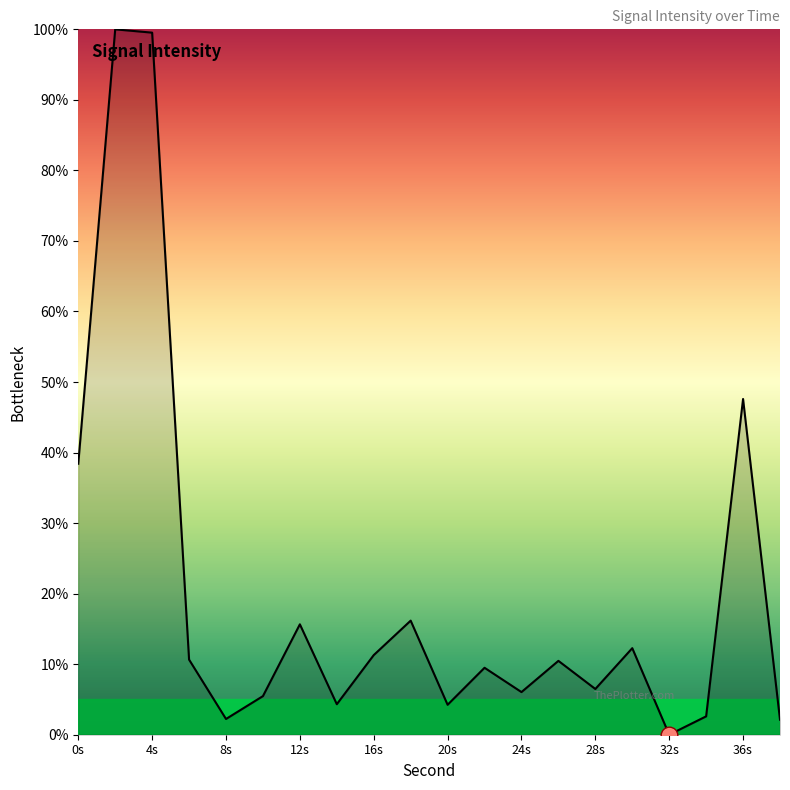

What is the difference between the maximum and minimum values?

100.0